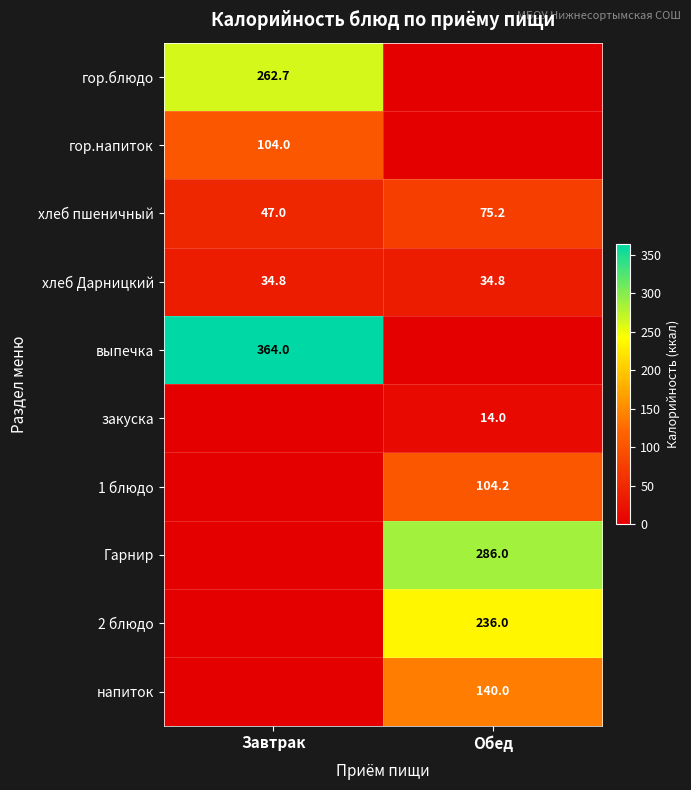

True or false: хлеб пшеничный has a value of 41.5 at Обед.

False